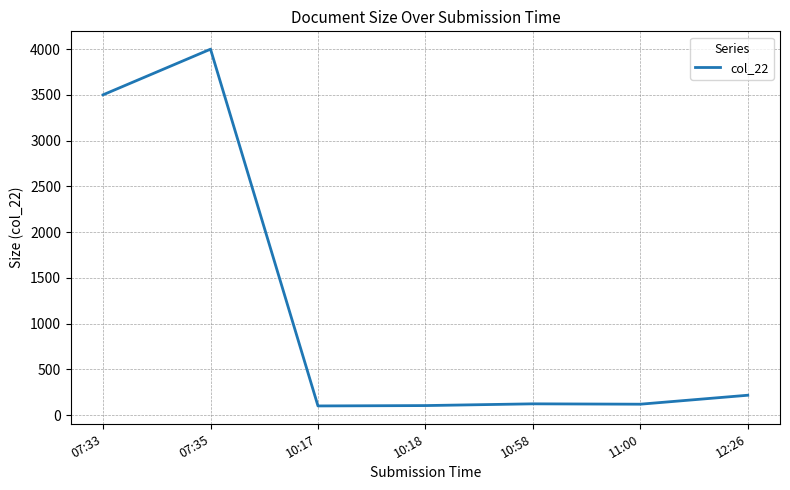

What is the average value?

1167